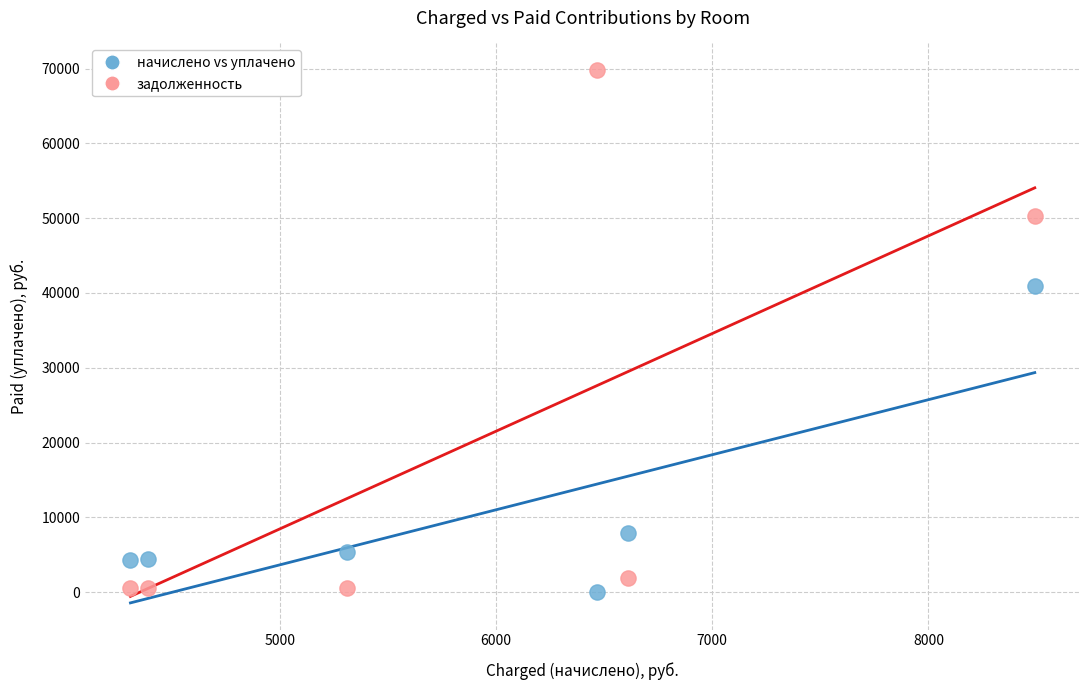

In the задолженность series, what Y value is closest to 35145?

50350.1